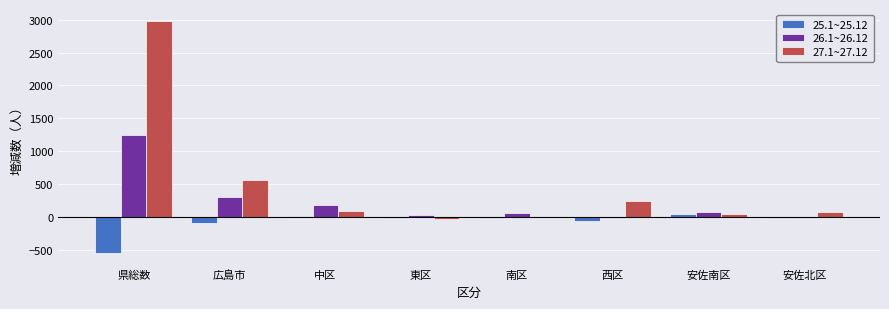

How many distinct data groups are displayed?

3